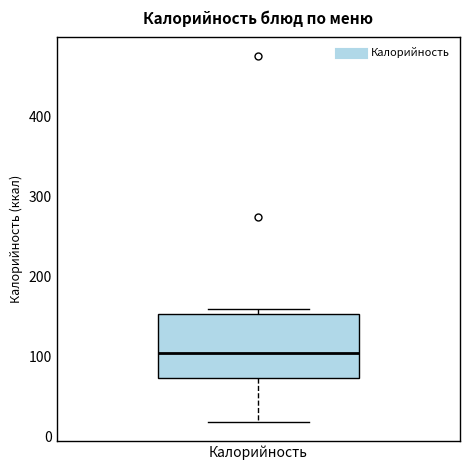

Read this box plot against the y-axis: the position of the median line, the range covered by the box, and the ends of both whiskers. The values are not printed on the chart, so give them approximately, as read against the axis.

median 100, box 70 to 150, whiskers 20 to 160